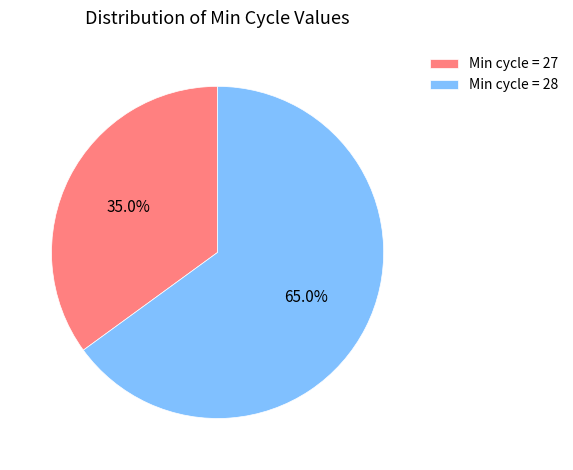

Which category has the smallest portion of the pie?

Min cycle = 27